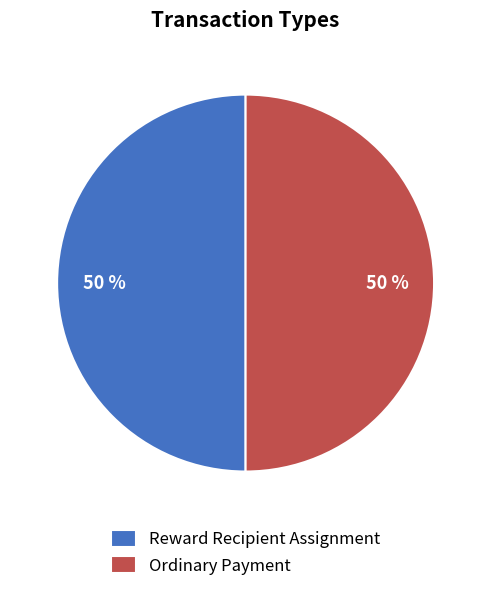

Count the number of slices in the pie.

2